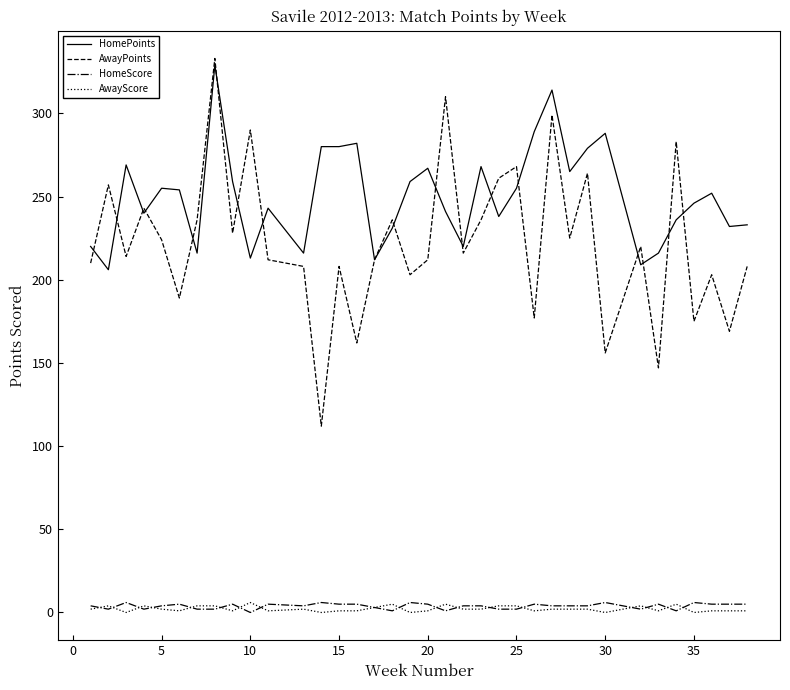

What is the maximum value shown in the chart?

333